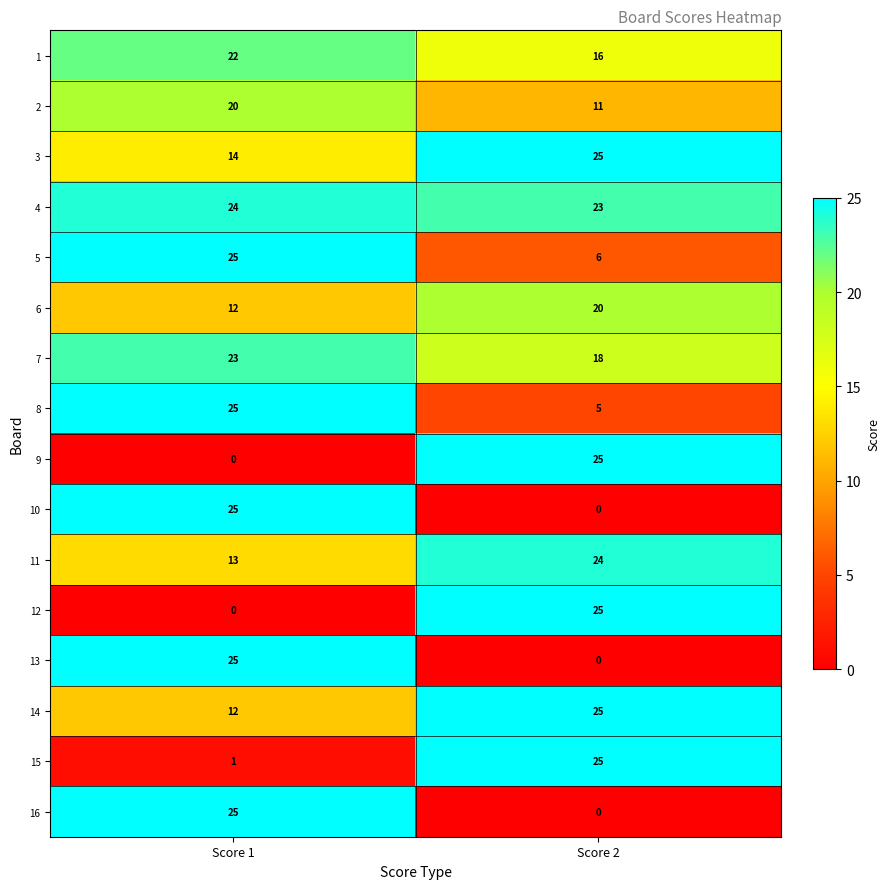

List the labels in order of 9 value, smallest first.

Score 1, Score 2